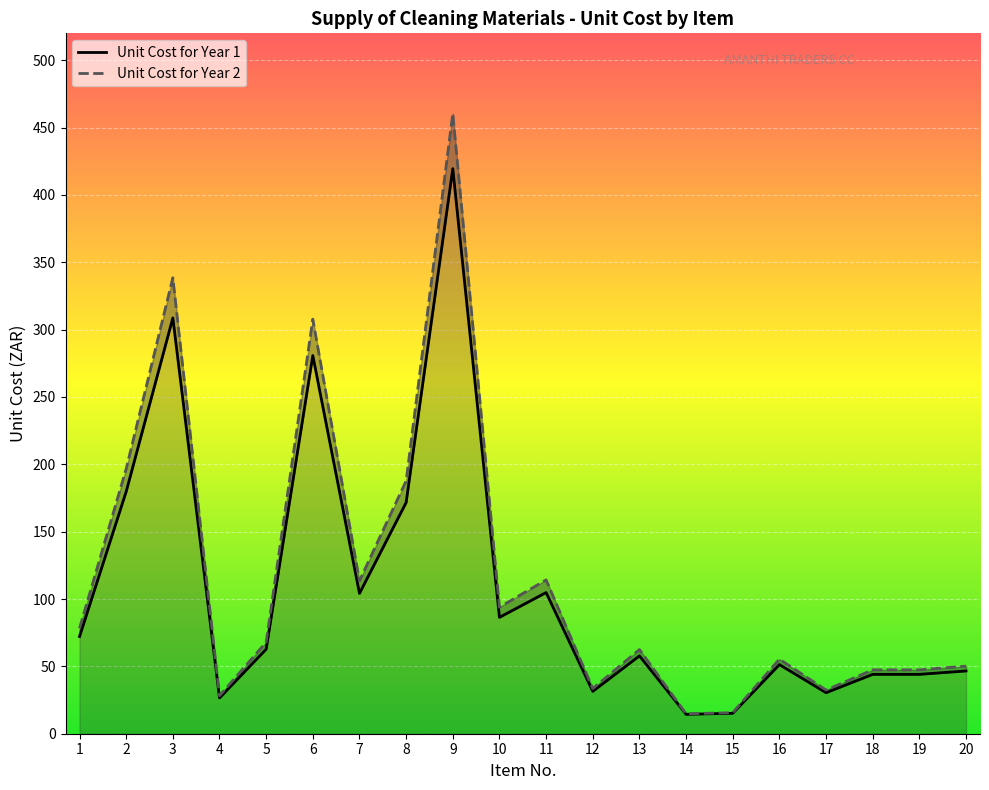

What is the maximum value for Unit Cost for Year 1?

419.5